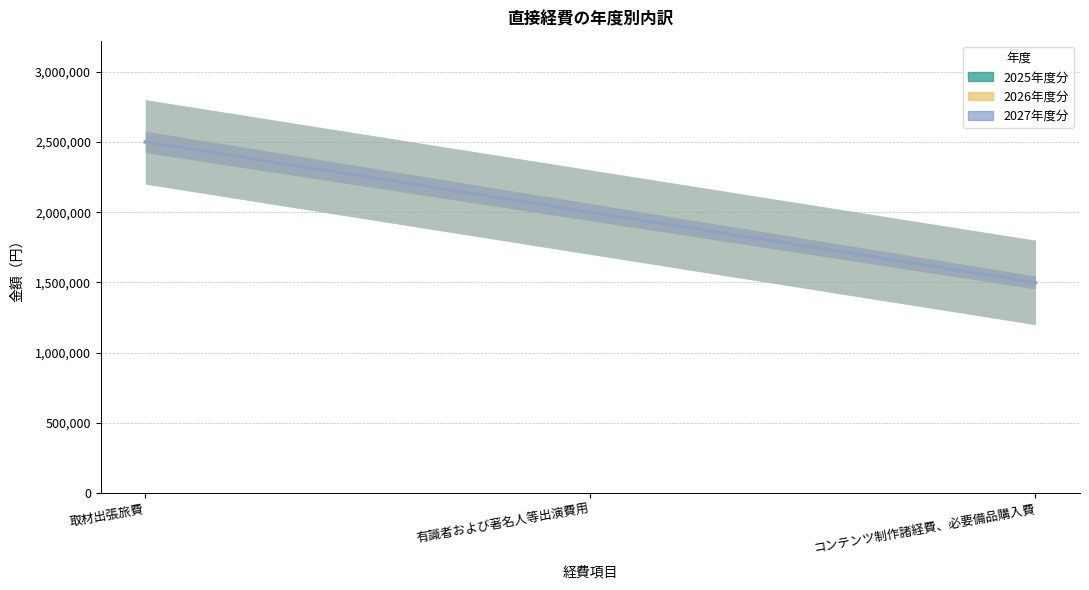

What is the sum of the 2025年度分 values at 取材出張旅費 and 有識者および著名人等出演費用?

4500000